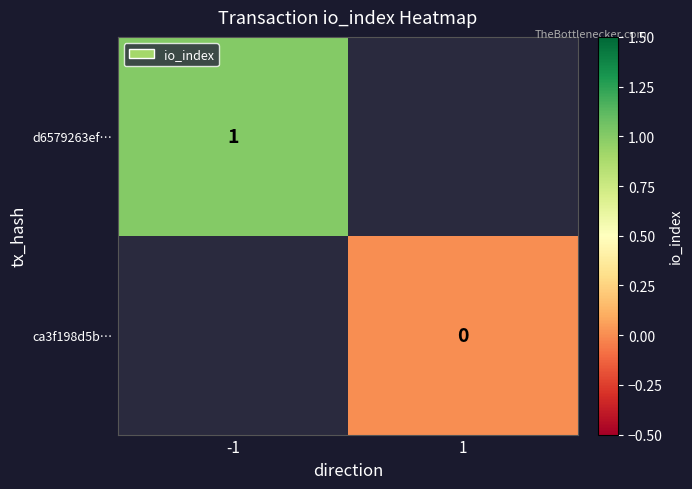

Is it true that d6579263ef… equals 1 at -1?

True